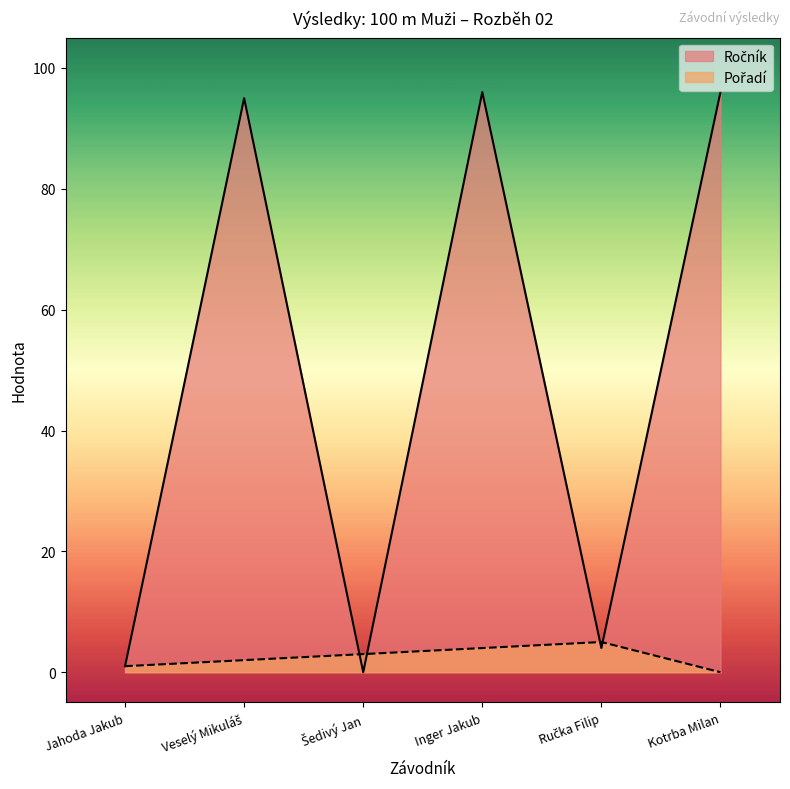

What position from the left is Inger Jakub?

4